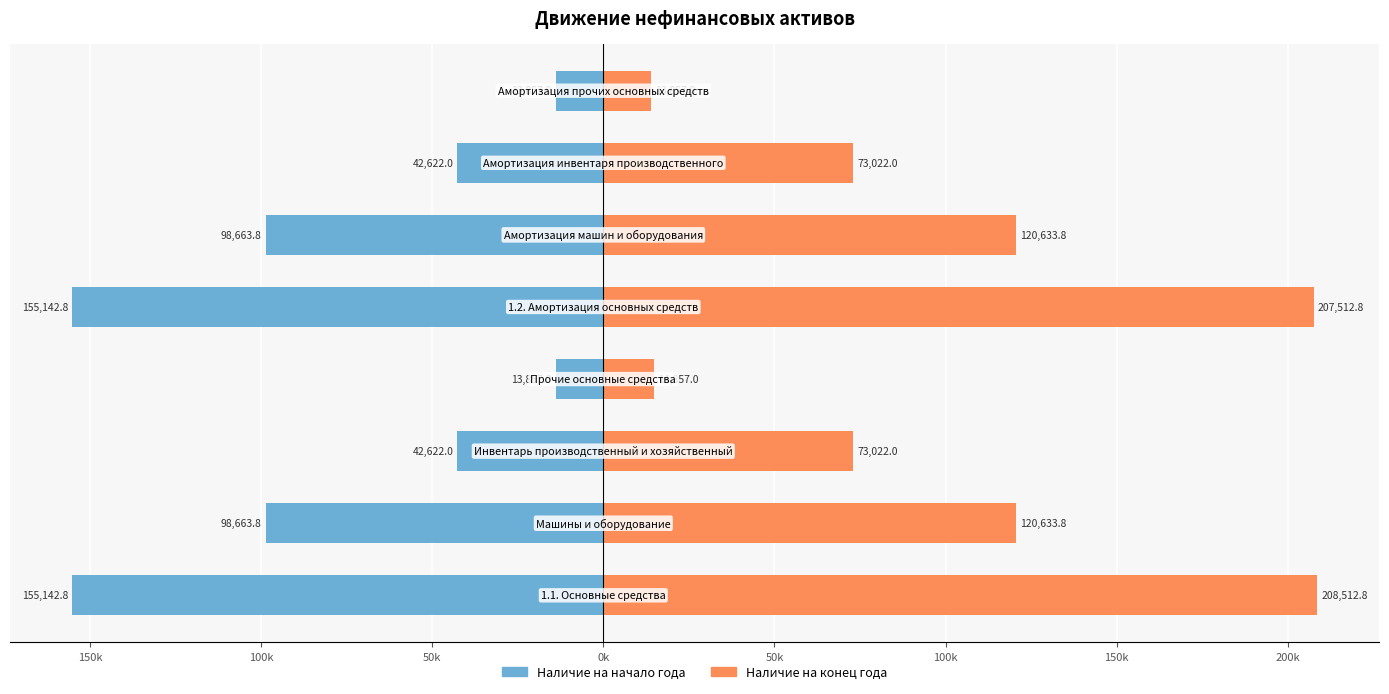

The value of Наличие на конец года at 50k is 61809.1. True or false?

False